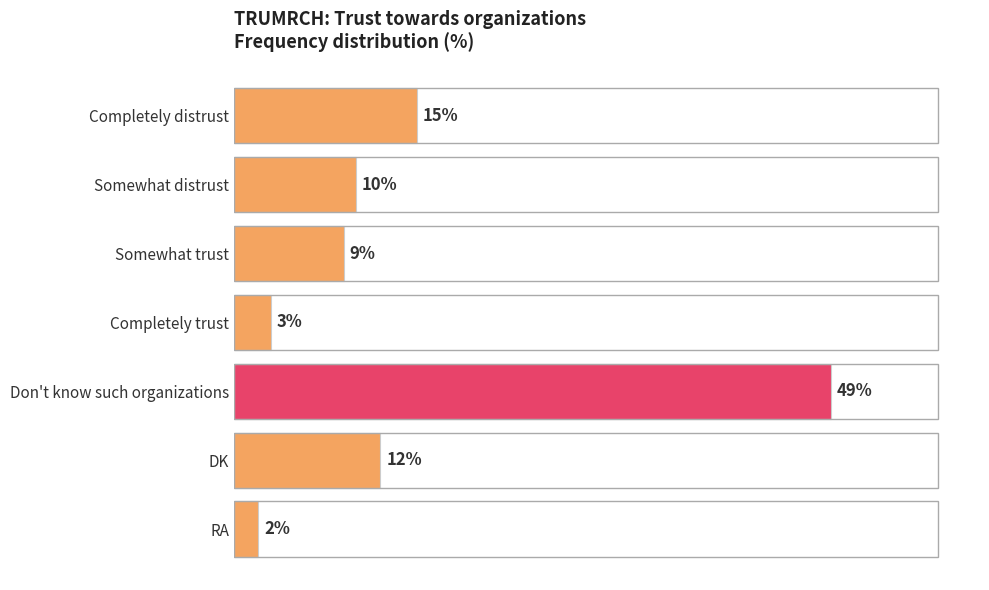

At which category does the chart reach its peak across all series?

Don't know such organizations